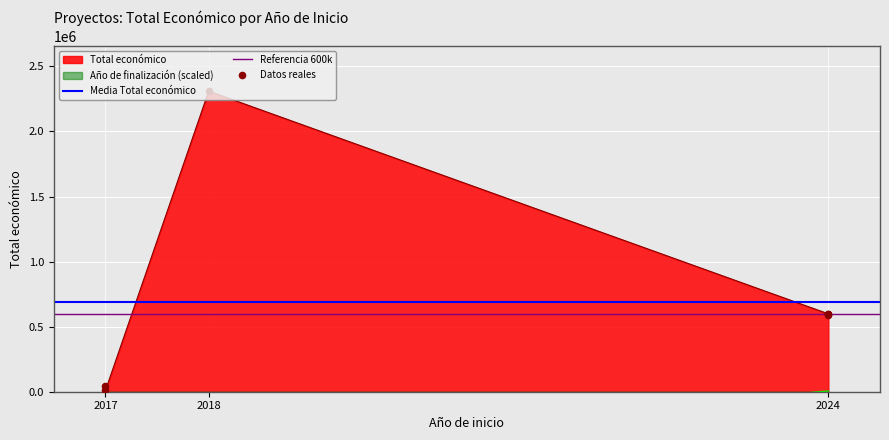

Which series has the largest total across all categories?

Total económico